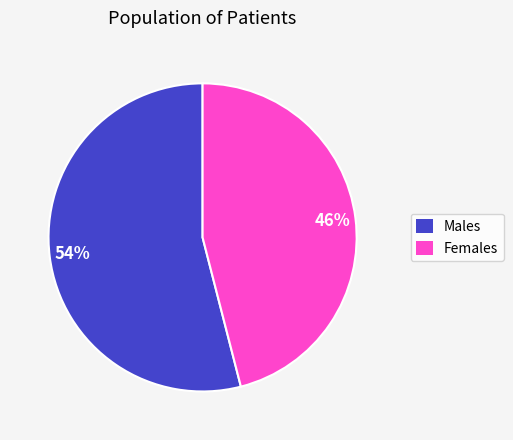

Is there any slice that represents more than half of the pie?

Yes